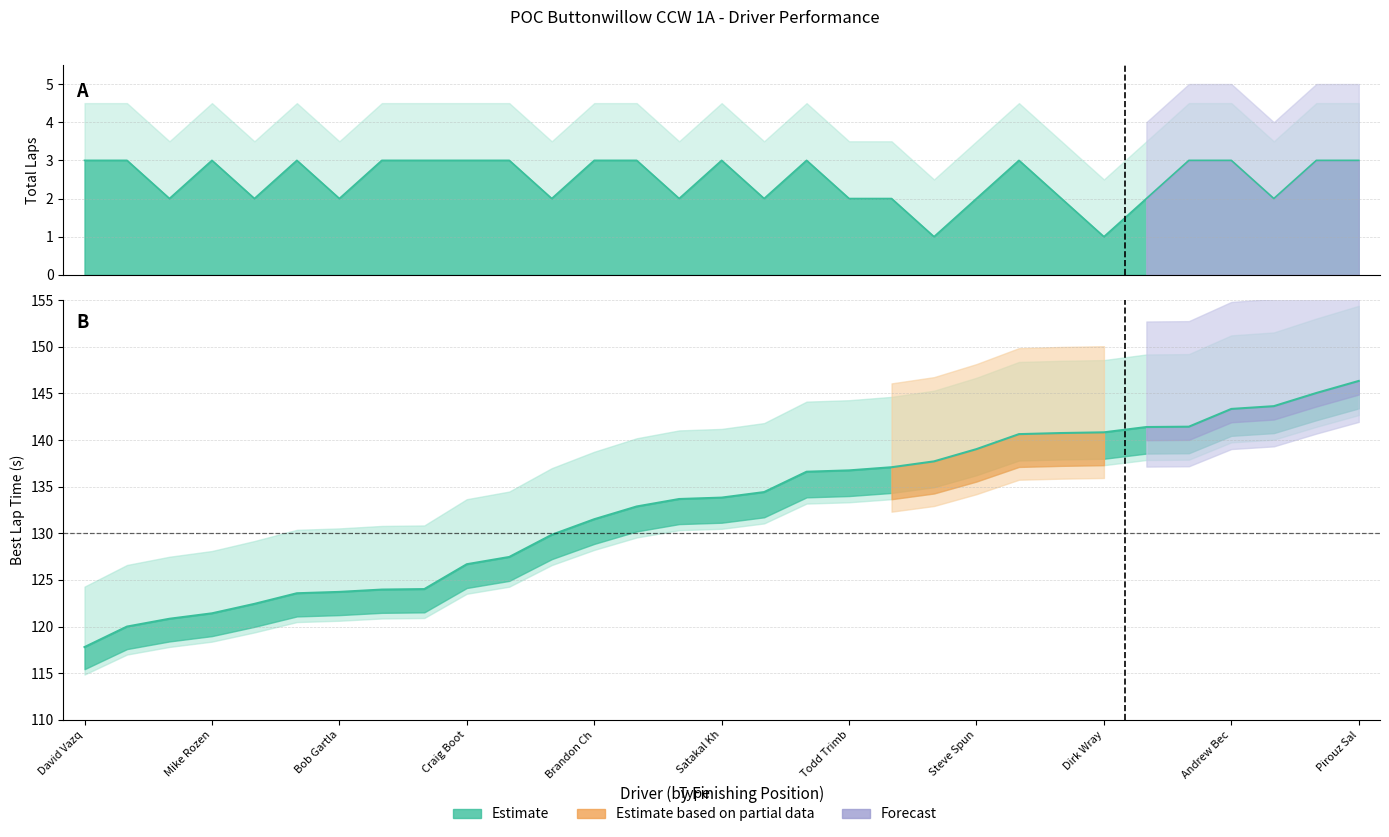

Which series changed the most between Tom Dobyns and William Phillips?

Best Lap time